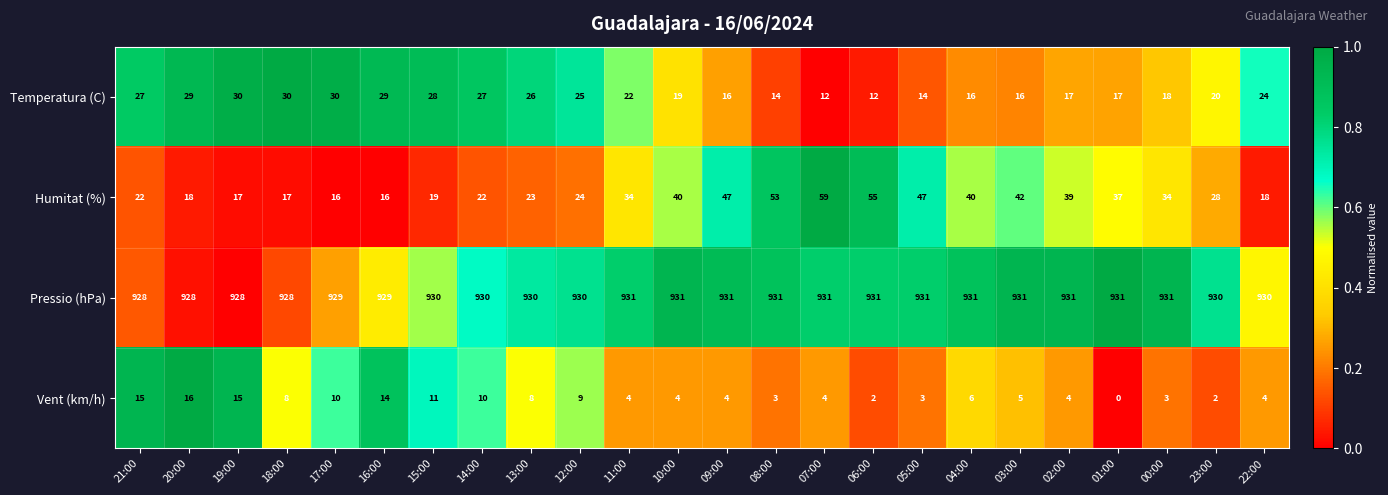

At how many categories does at least one series exceed 0?

24